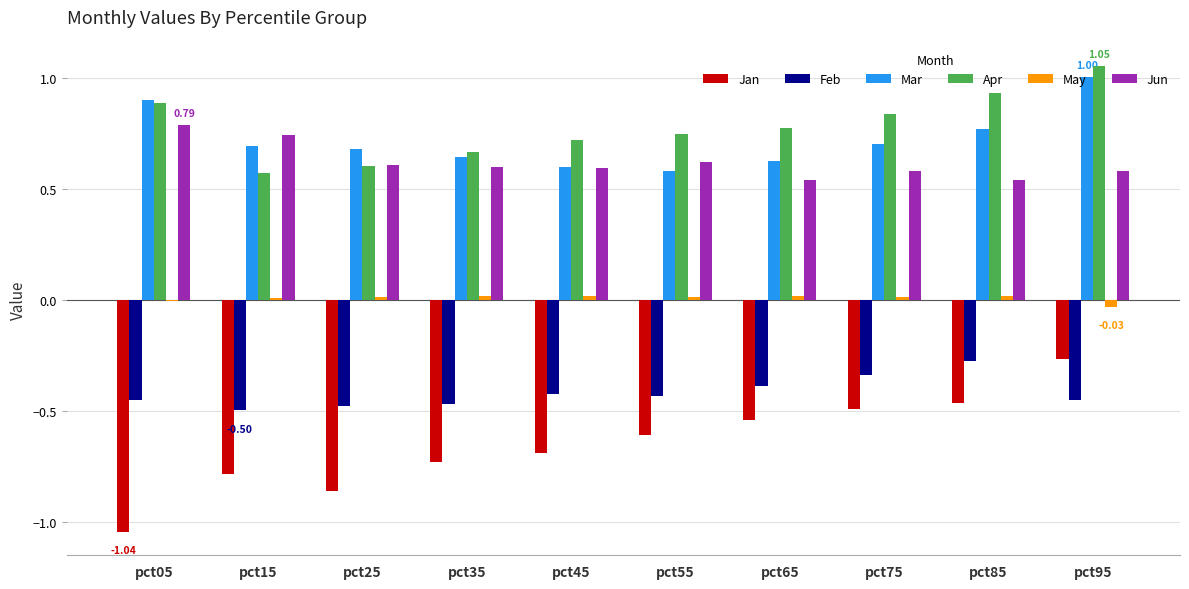

At which category is the sum across all series the highest?

pct95